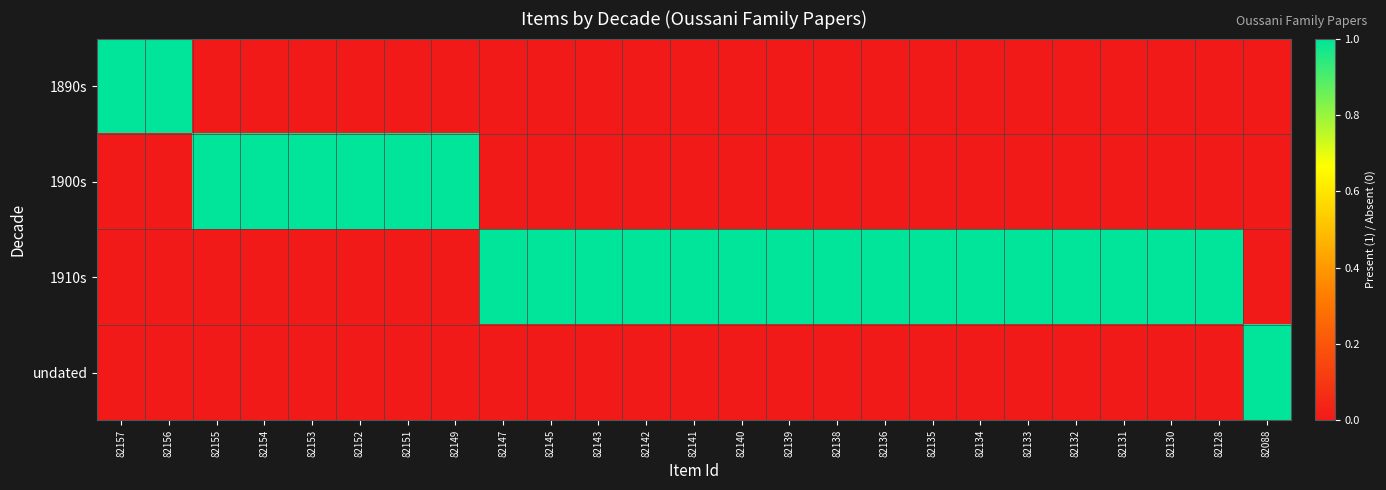

List the series in order of their peak value, highest first.

1890s, 1900s, 1910s, undated